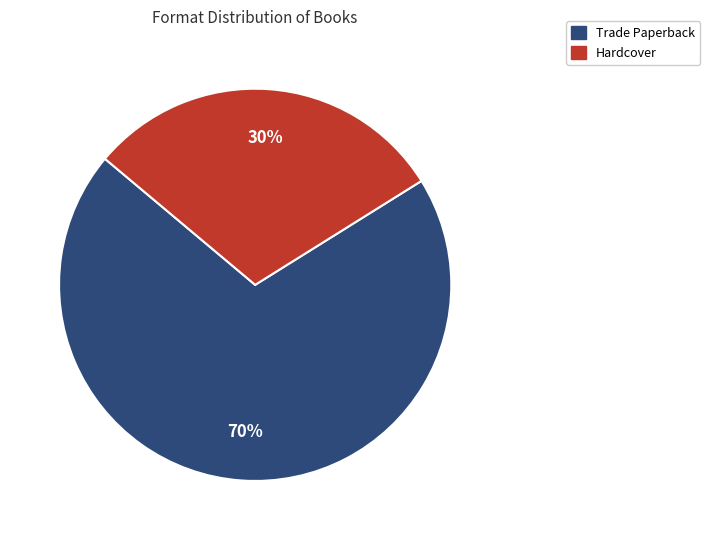

To the nearest percent, what is the average slice percentage?

50%